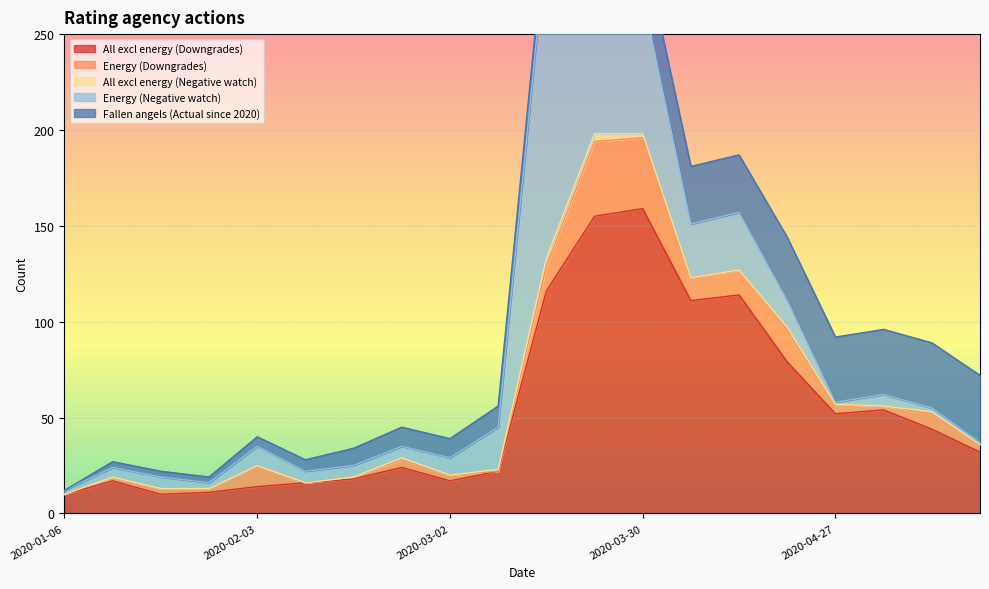

Which series has the widest spread of values?

Energy (Negative watch)